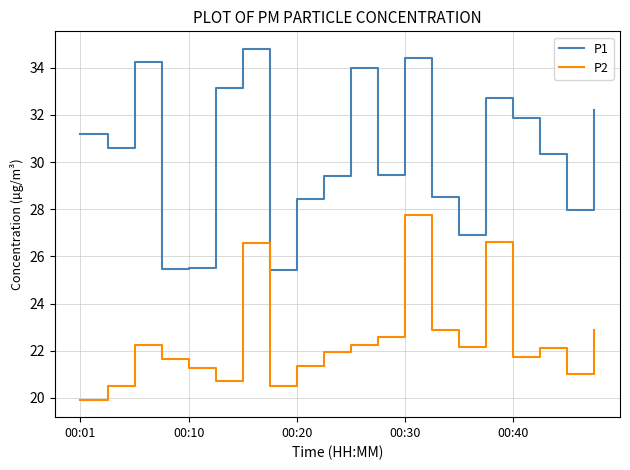

What is the lowest value of the P2 series?

19.9